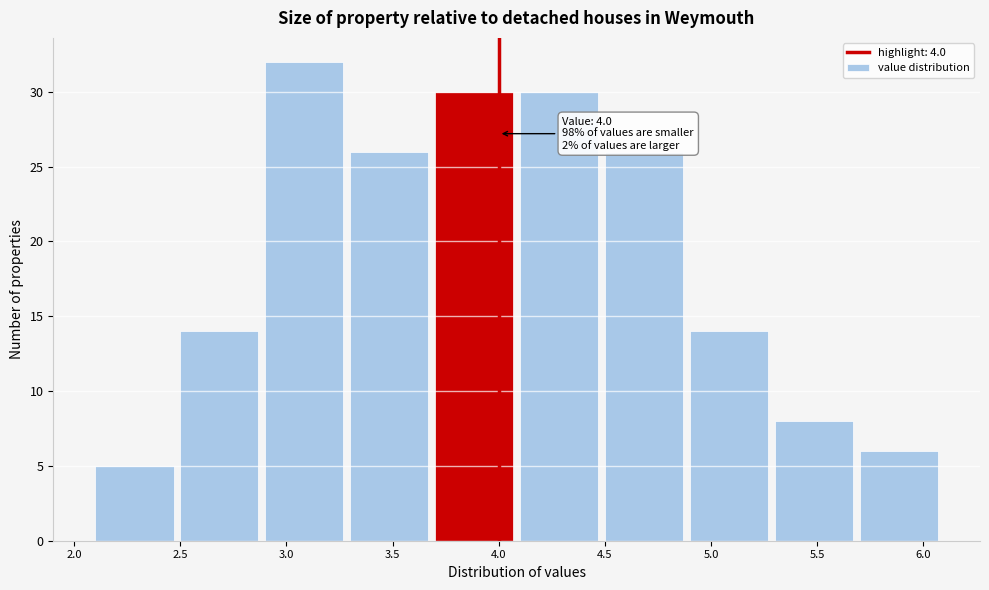

Over which range of the x-axis is the bar tallest?

2.9 to 3.3